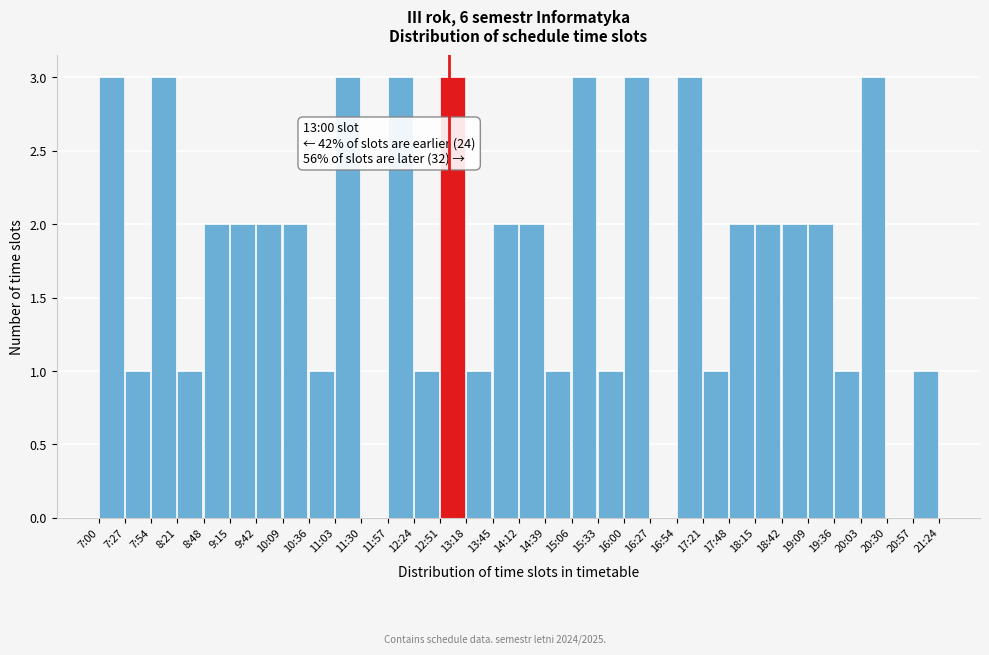

What is the greatest value displayed?

3